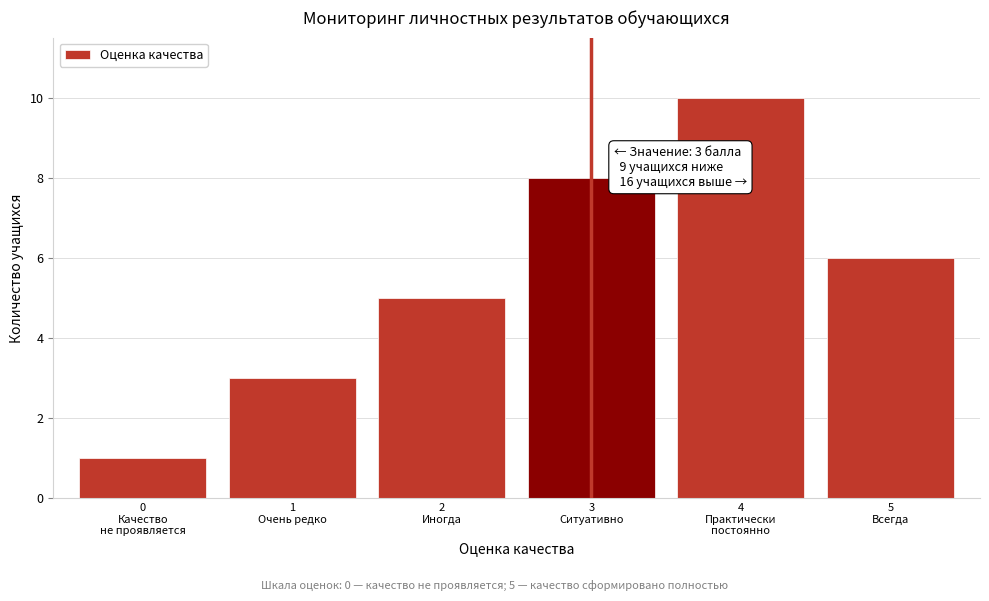

Reading right to left, extract all data points from this chart.

6	10	8	5	3	1